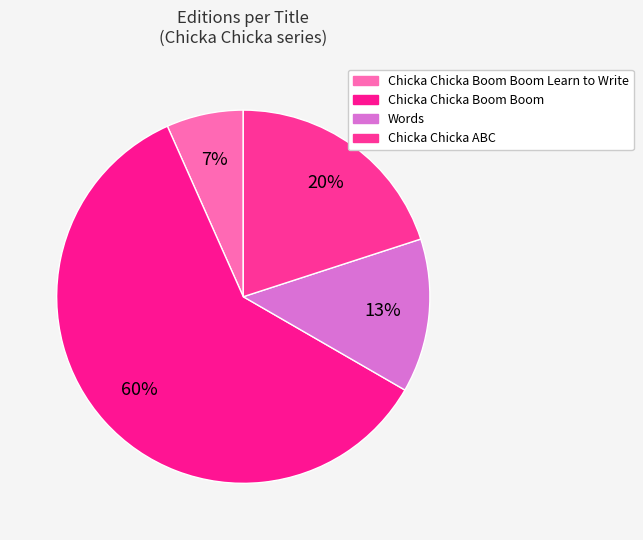

Count the number of slices in the pie.

4